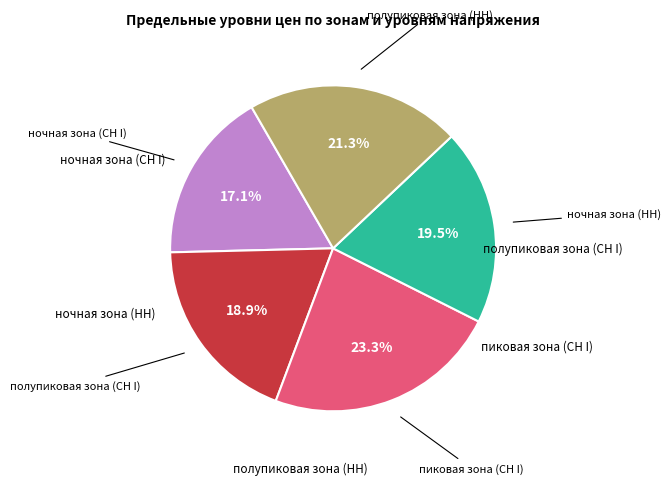

Is there any slice that represents more than half of the pie?

No